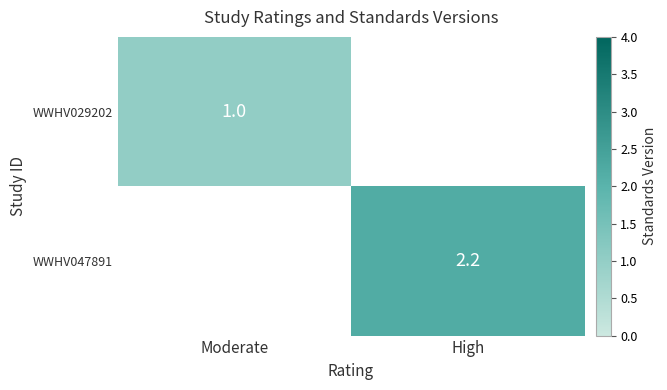

The value of WWHV029202 at Moderate is 1.5. True or false?

False